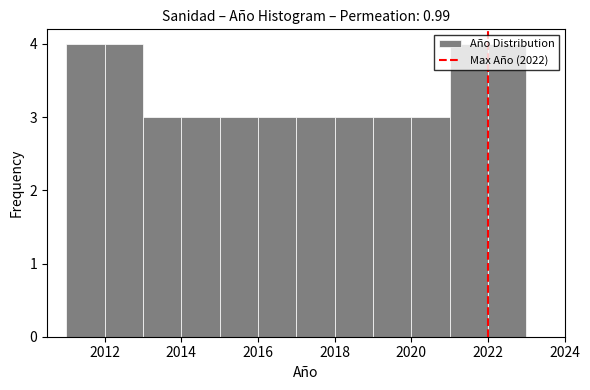

Reading left to right, transcribe this chart: for each bar, give the range it covers on the x-axis and its height. The values are not printed on the chart, so give them approximately, as read against the axis.

2011 to 2012: 4
2012 to 2013: 4
2013 to 2014: 3
2014 to 2015: 3
2015 to 2016: 3
2016 to 2017: 3
2017 to 2018: 3
2018 to 2019: 3
2019 to 2020: 3
2020 to 2021: 3
2021 to 2022: 4
2022 to 2023: 4
2023 to 2024: 0